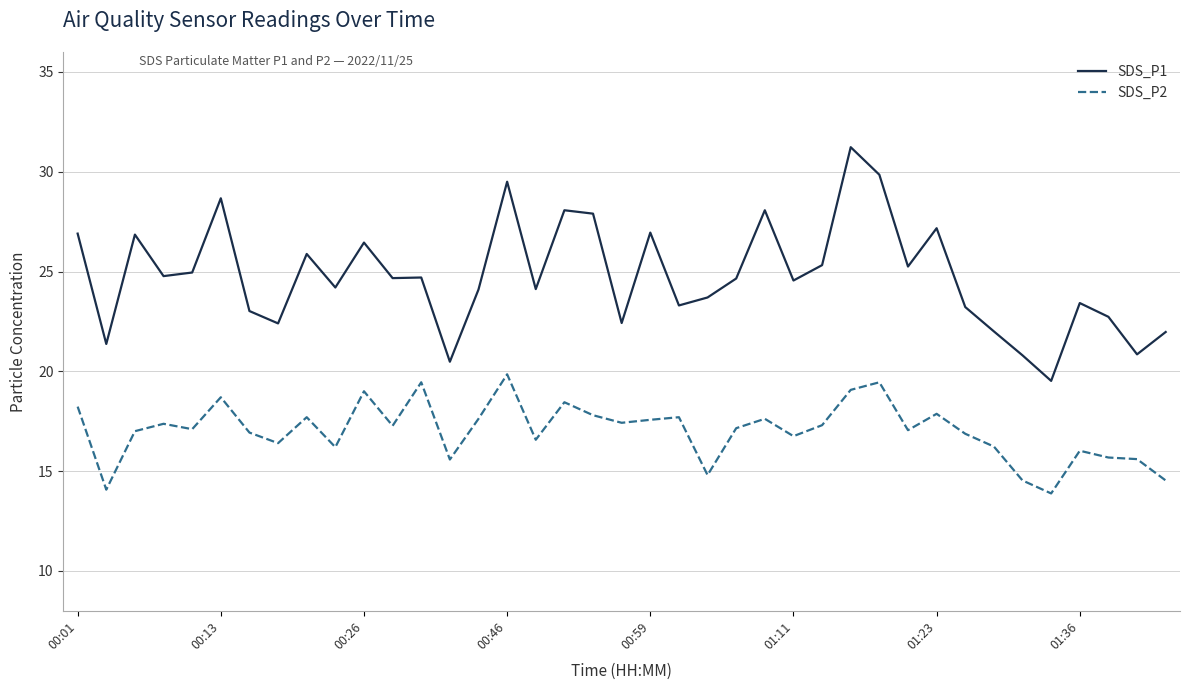

List the series in order of their peak value, lowest first.

SDS_P2, SDS_P1